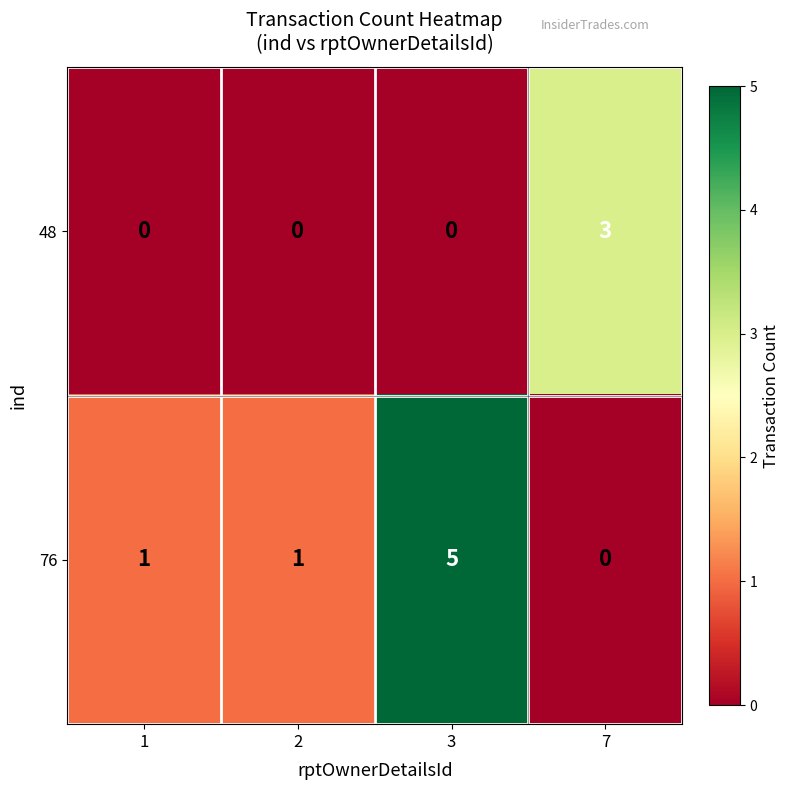

How many series are shown in this chart?

2